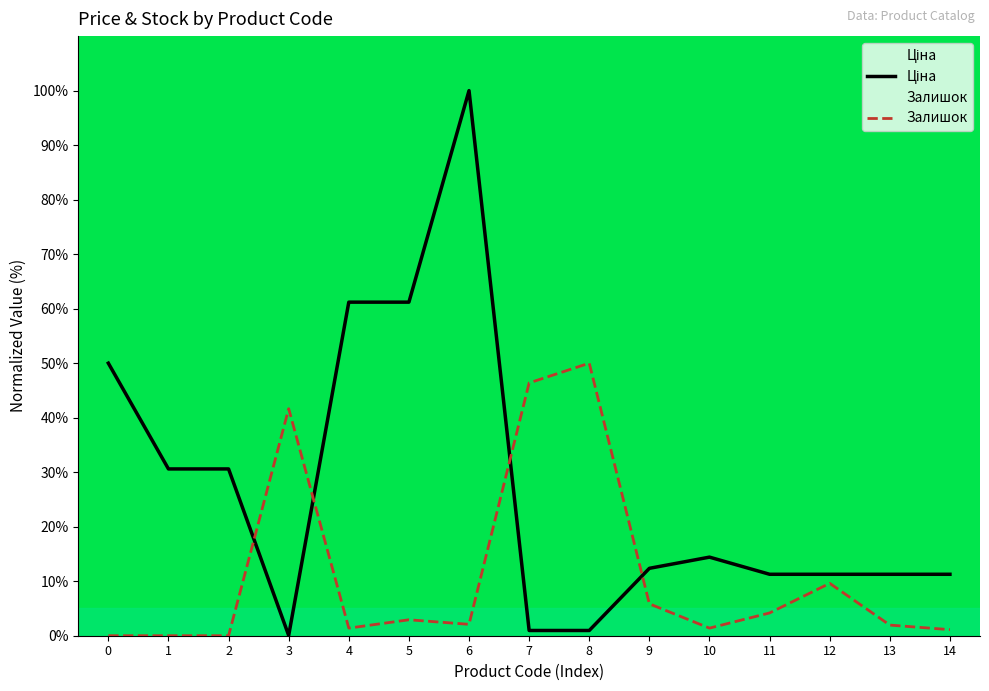

What value does the Залишок series have at 8?

50.0